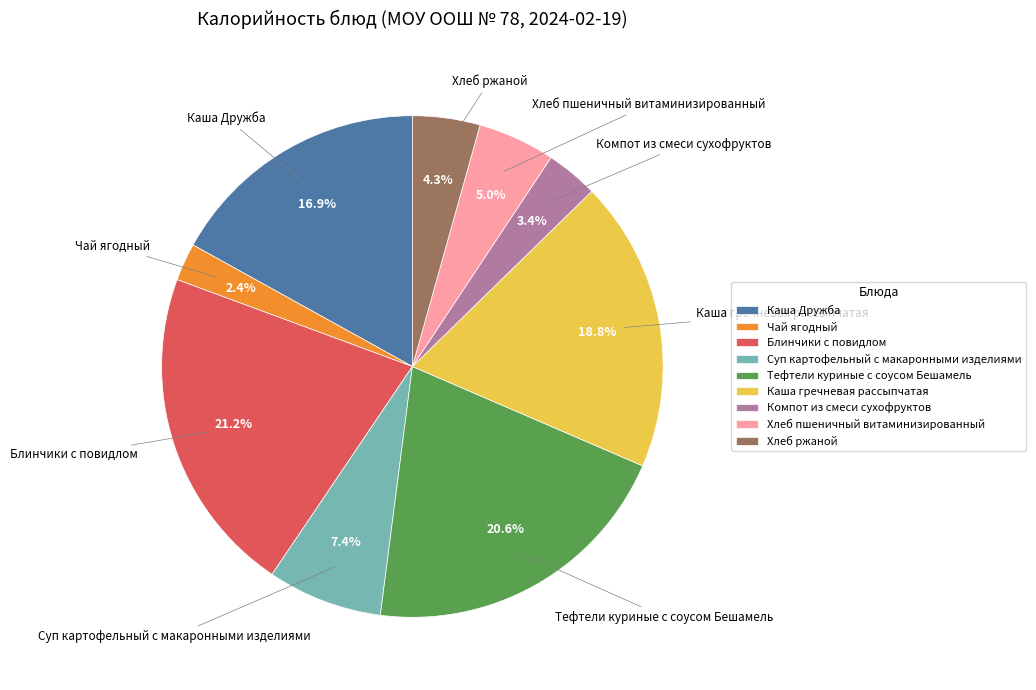

How much of the chart is everything except Хлеб пшеничный витаминизированный?

95.0%